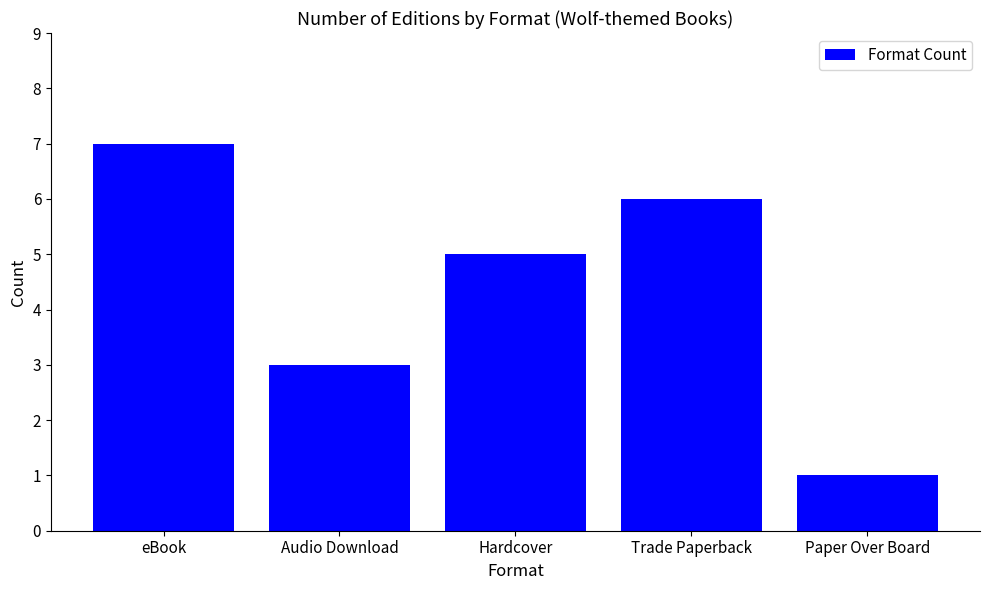

What is the sum of the values at Audio Download and Trade Paperback?

9